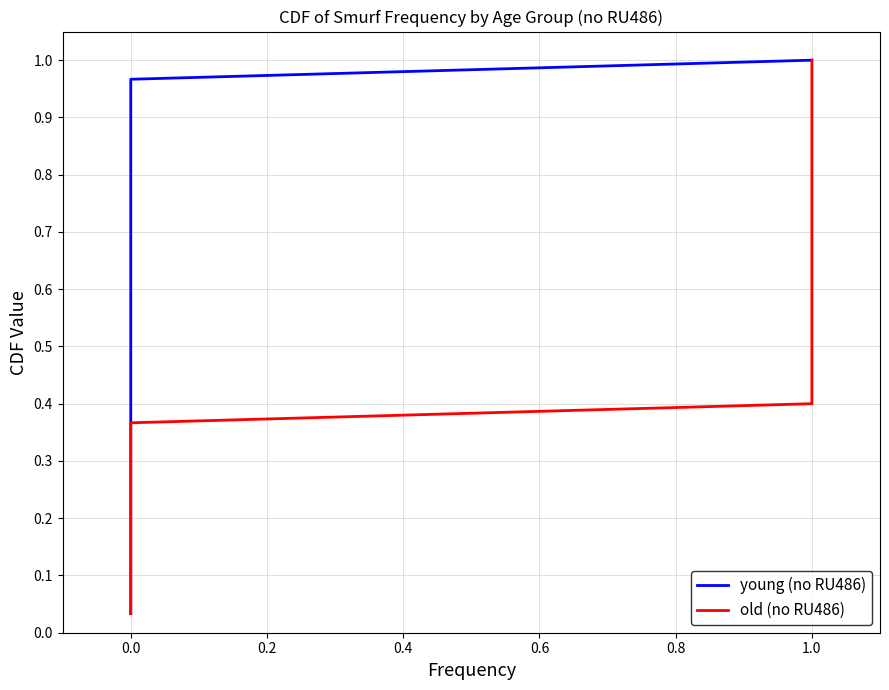

True or false: young (no RU486) and old (no RU486) cross at least once.

False